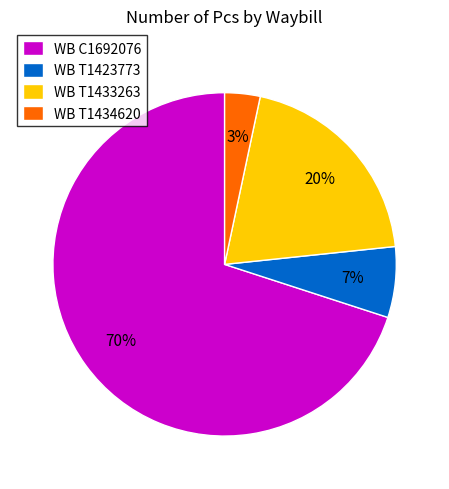

Which has a higher value, WB T1433263 or WB T1434620?

WB T1433263